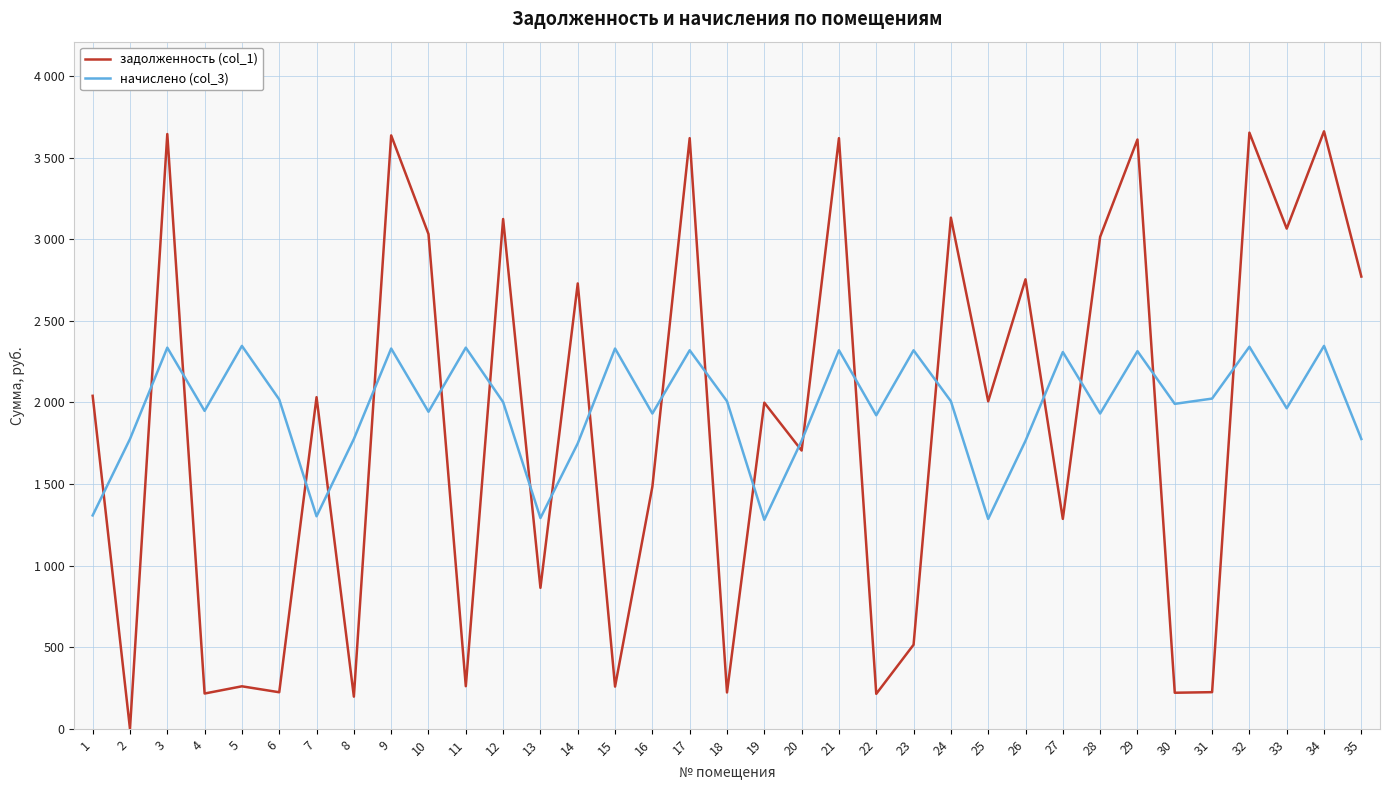

What is the difference between the начислено (col_3) values at 11 and 29?

21.5